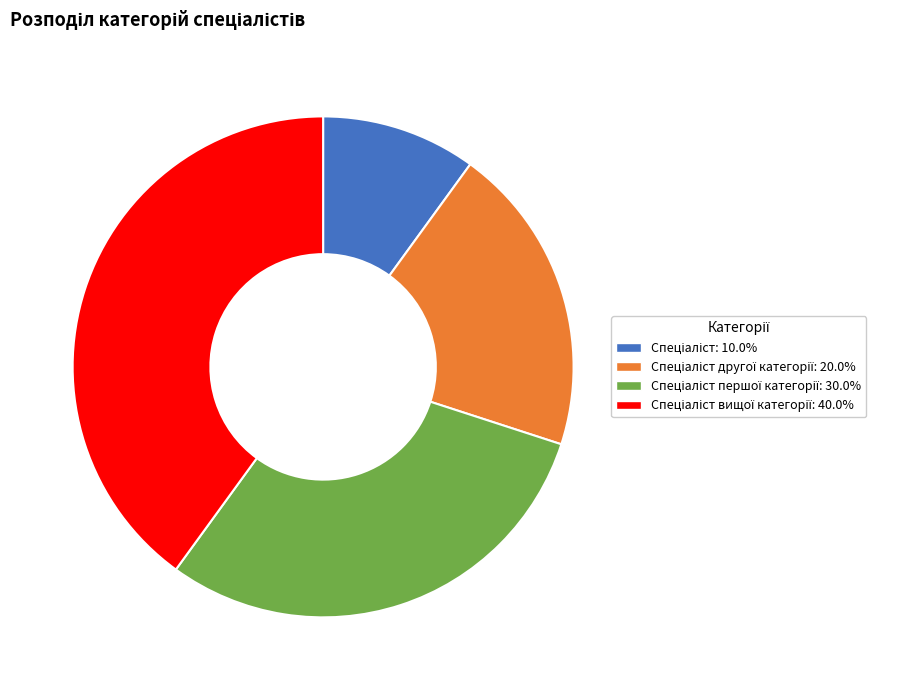

Is there a majority slice in this chart?

No